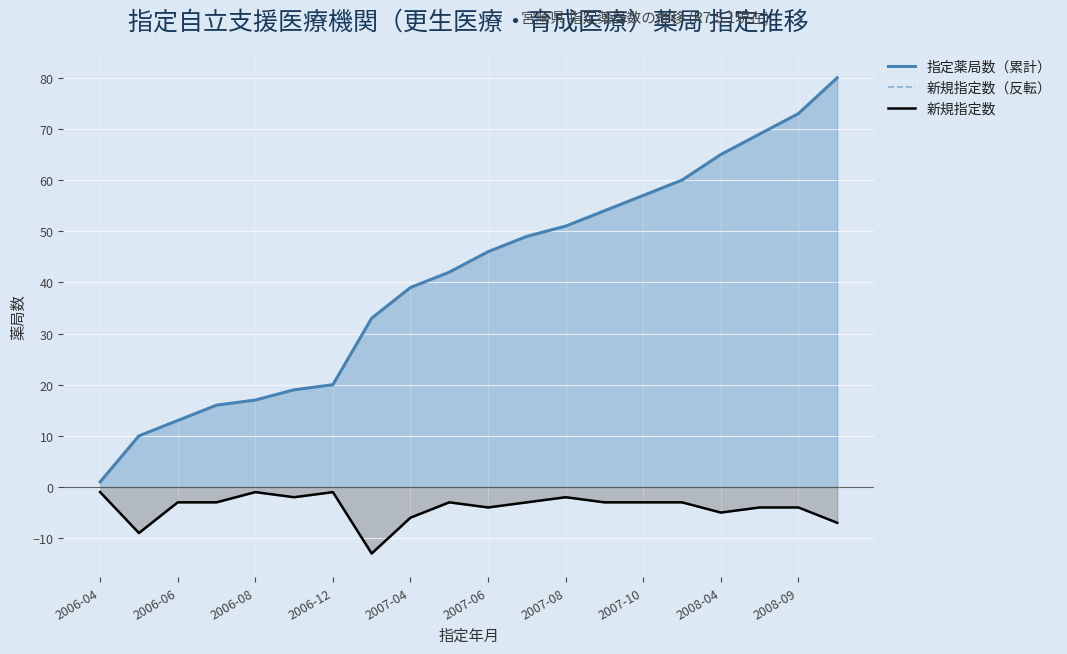

At which category does the chart reach its peak across all series?

19